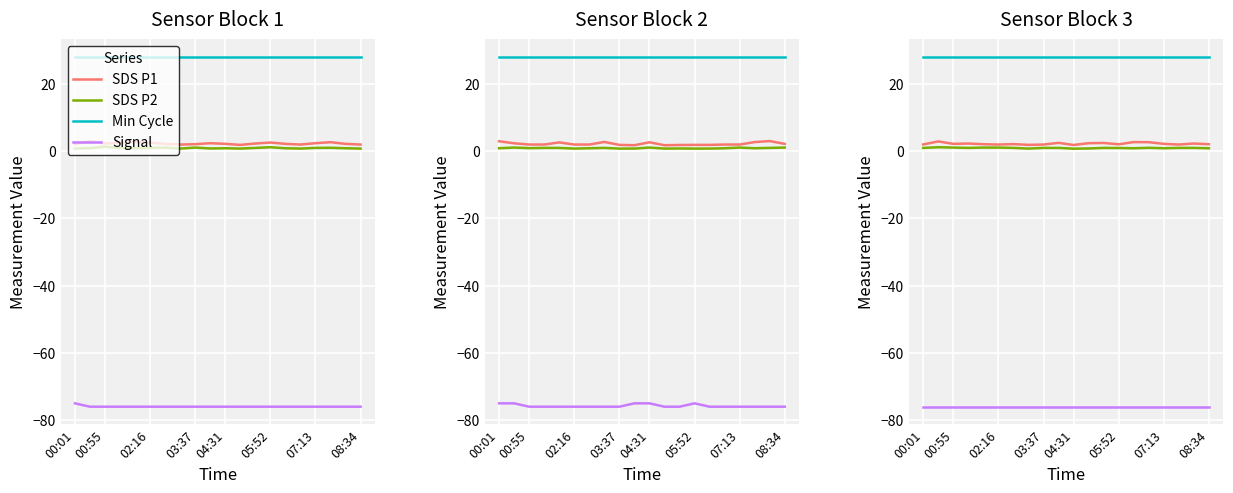

What is the average value of the Signal series?

-76.0